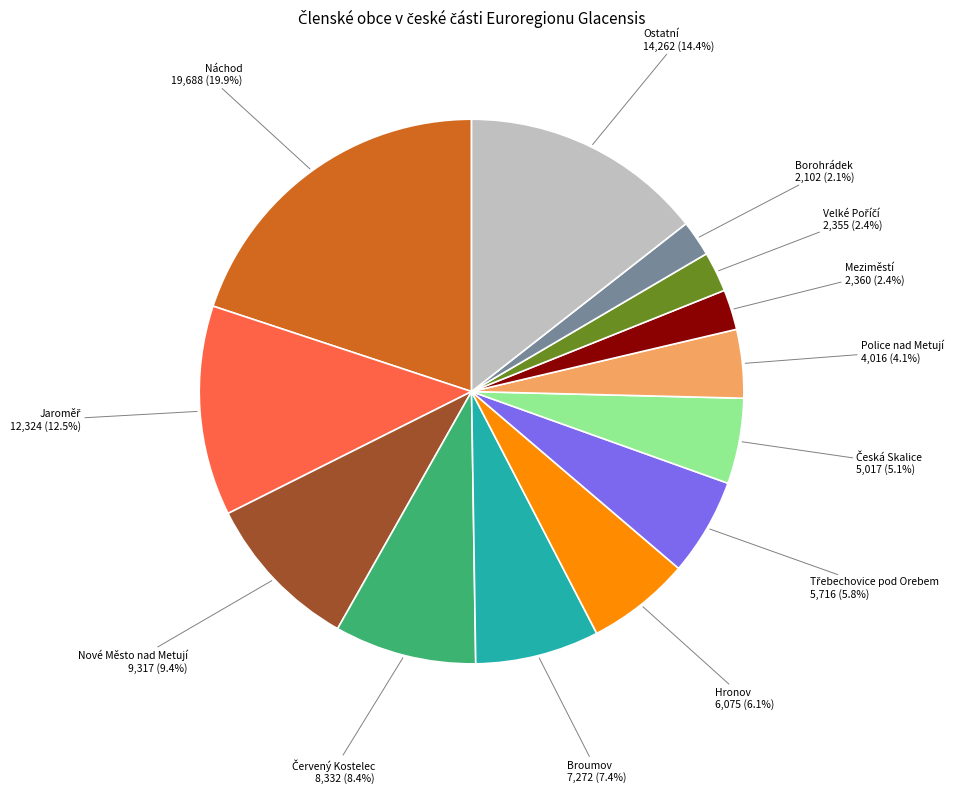

Between Ostatní and Náchod, which is larger?

Náchod